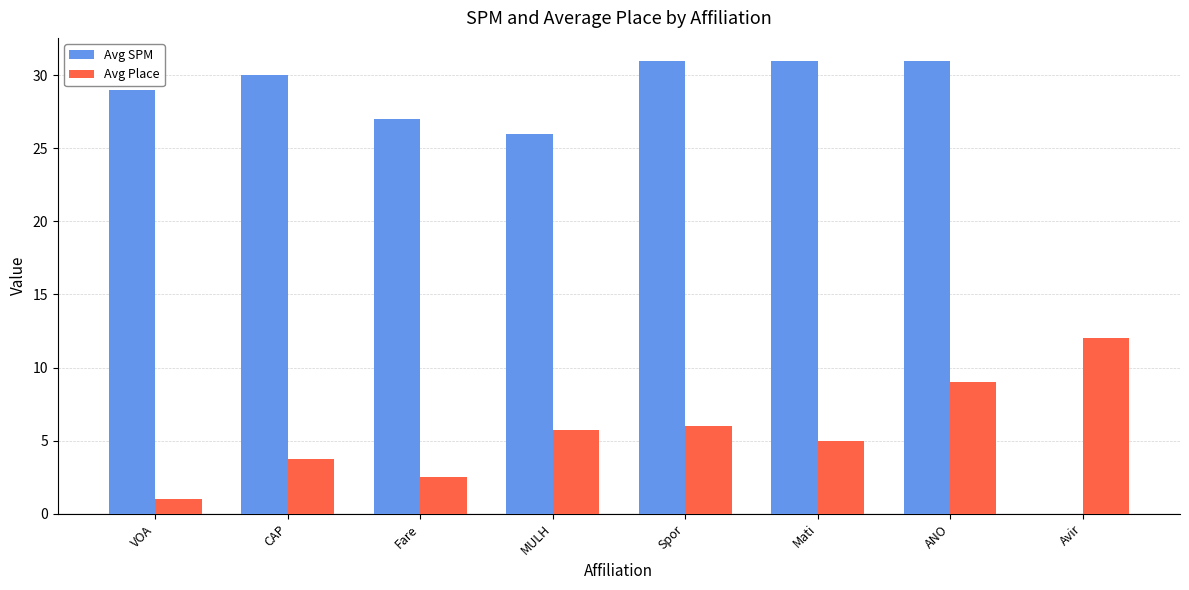

Does the chart contain stacked bars?

No